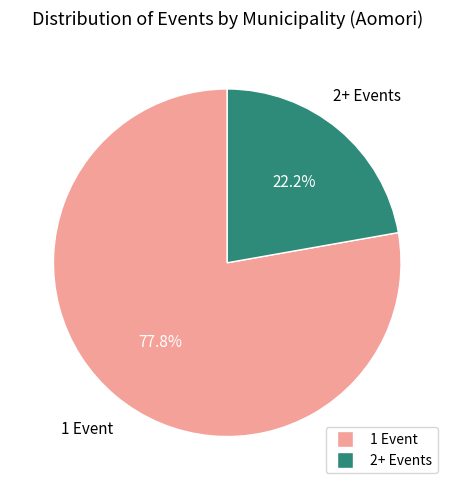

To the nearest percent, what is the average slice percentage?

50%